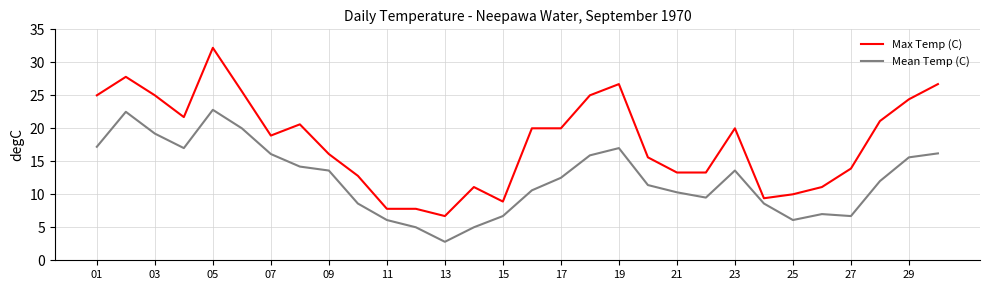

What is the highest value of the Max Temp (C) series?

32.2